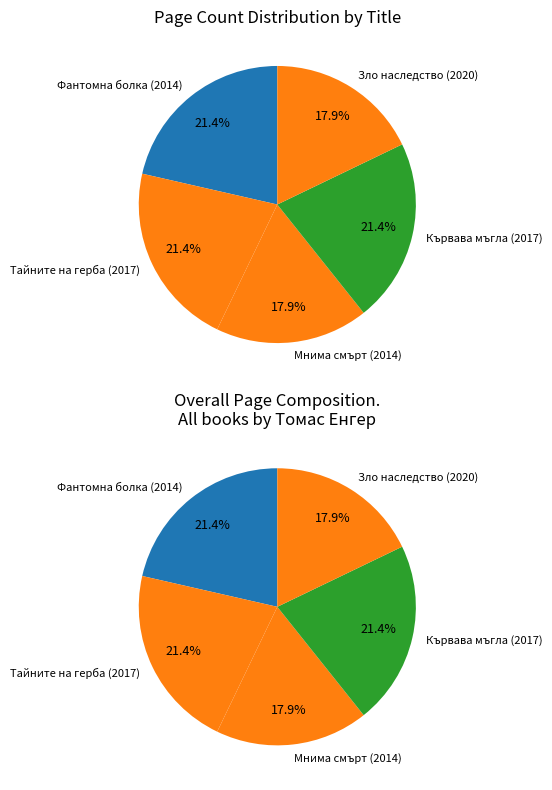

What percentage is the Мнима смърт (2014) slice, to the nearest percent?

18%